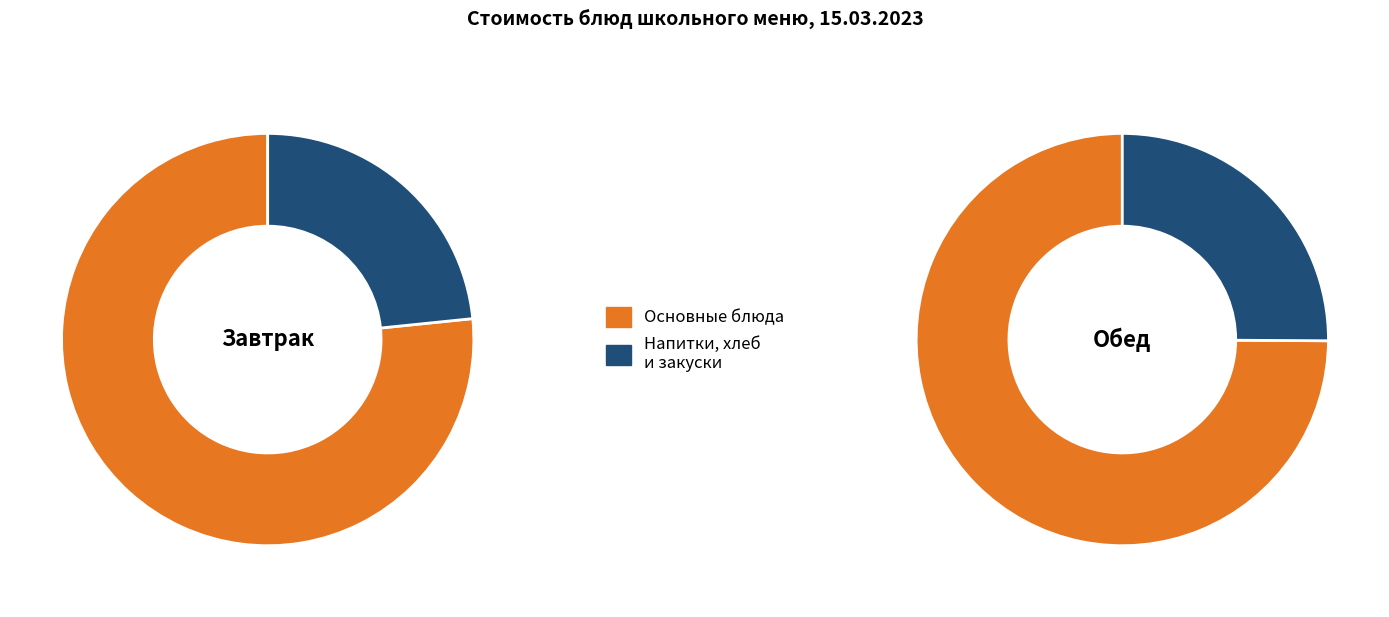

The хлеб slice represents 1% of the pie. True or false?

False